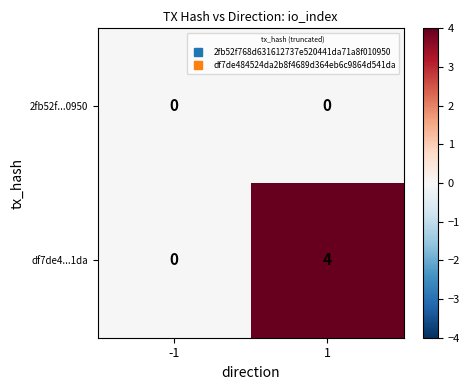

List the series in order of their overall mean, lowest first.

2fb52f...0950, df7de4...1da